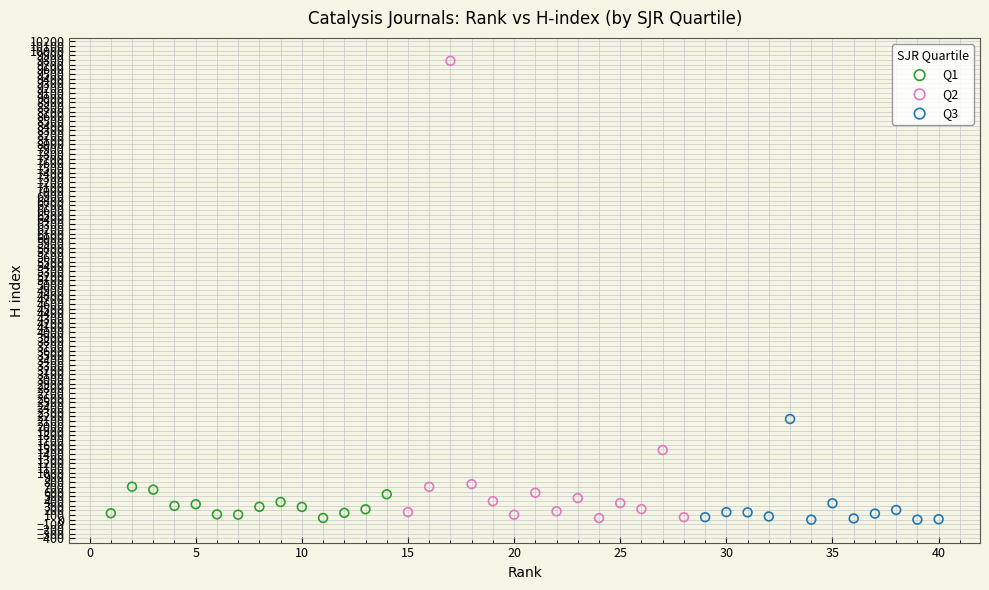

What are all the series names shown in the legend?

Q1, Q2, Q3